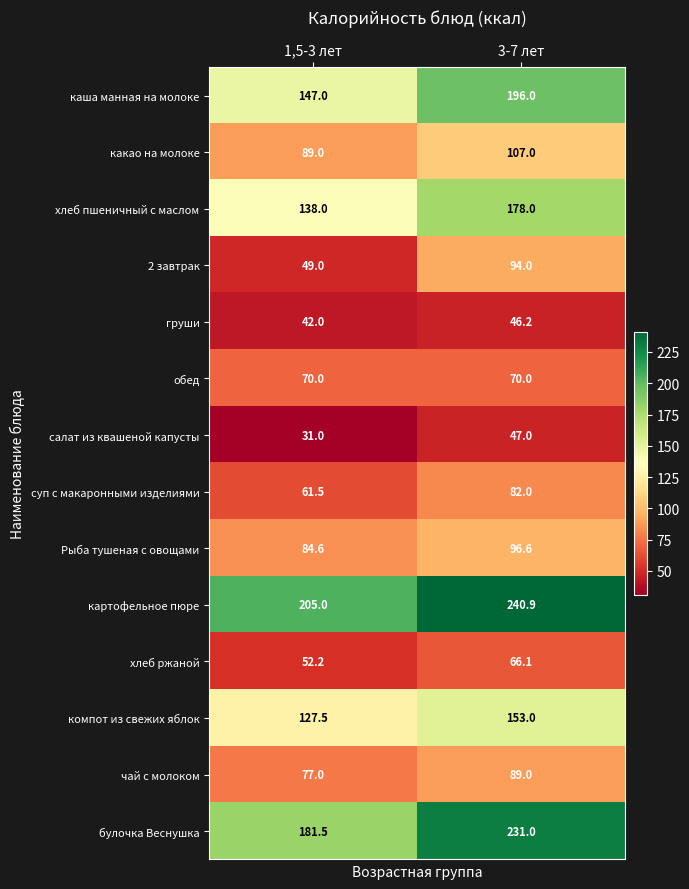

At 1,5-3 лет, list the series in order from largest to smallest.

картофельное пюре, булочка Веснушка, каша манная на молоке, хлеб пшеничный с маслом, компот из свежих яблок, какао на молоке, Рыба тушеная с овощами, чай с молоком, обед, суп с макаронными изделиями, хлеб ржаной, 2 завтрак, груши, салат из квашеной капусты